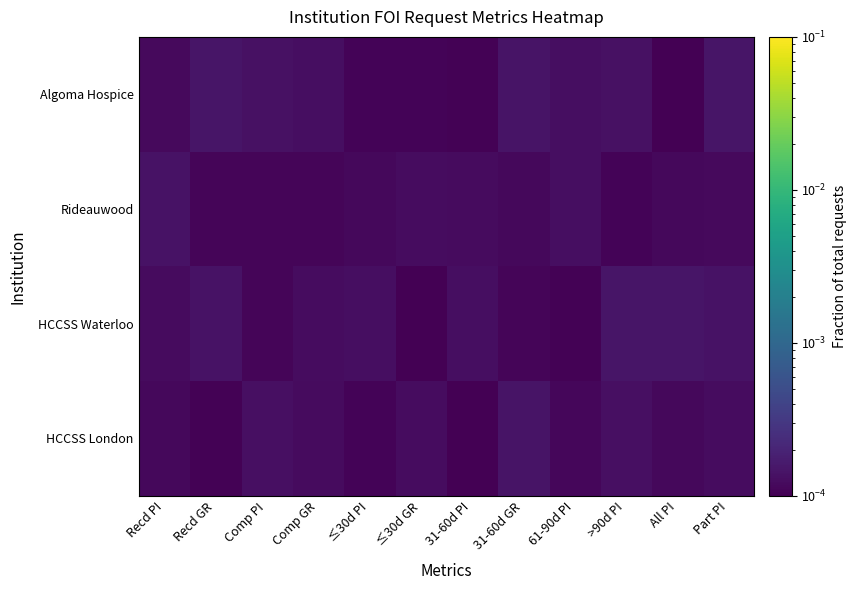

Which has a higher value, >90d PI or Part PI?

Part PI